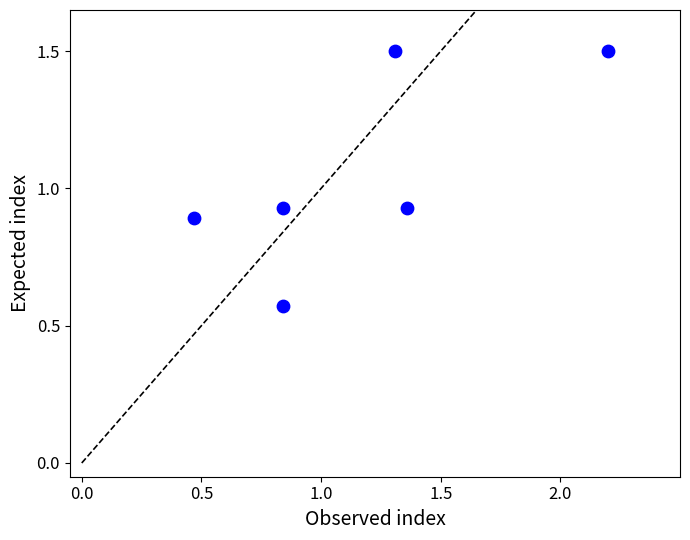

What is the average Y value?

1.1